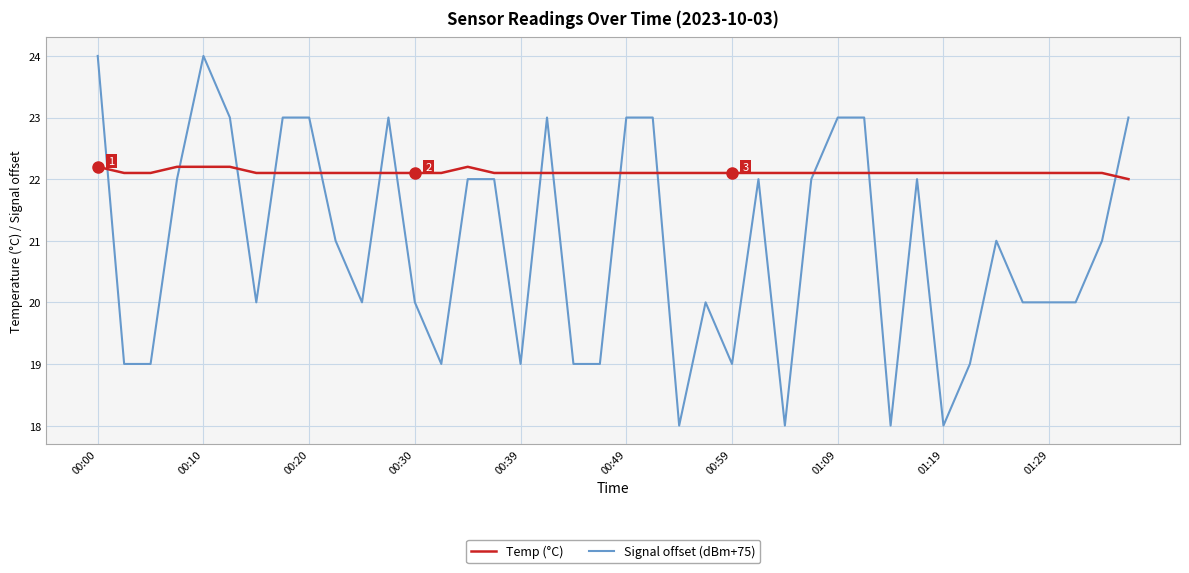

Which series has the largest total across all categories?

Temp (°C)